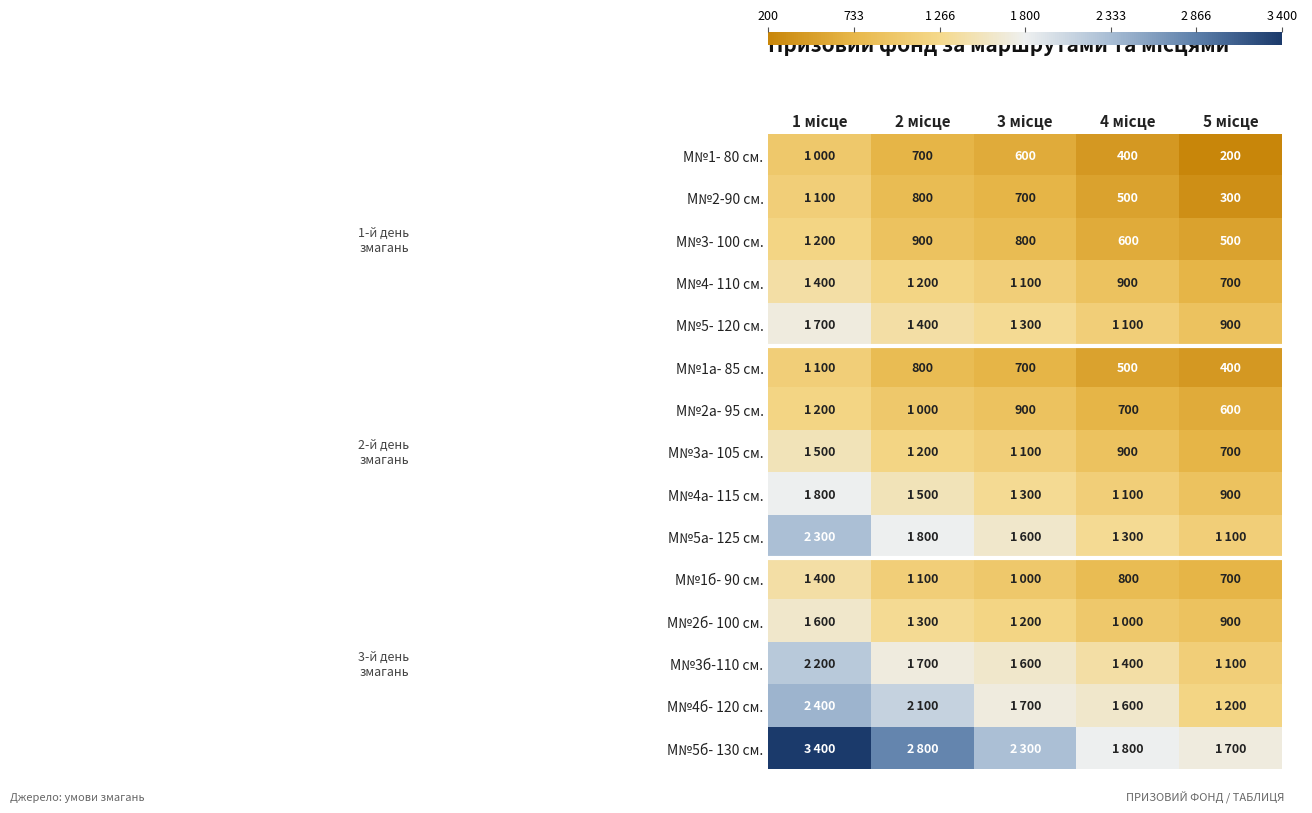

How many categories are shown in the chart?

5